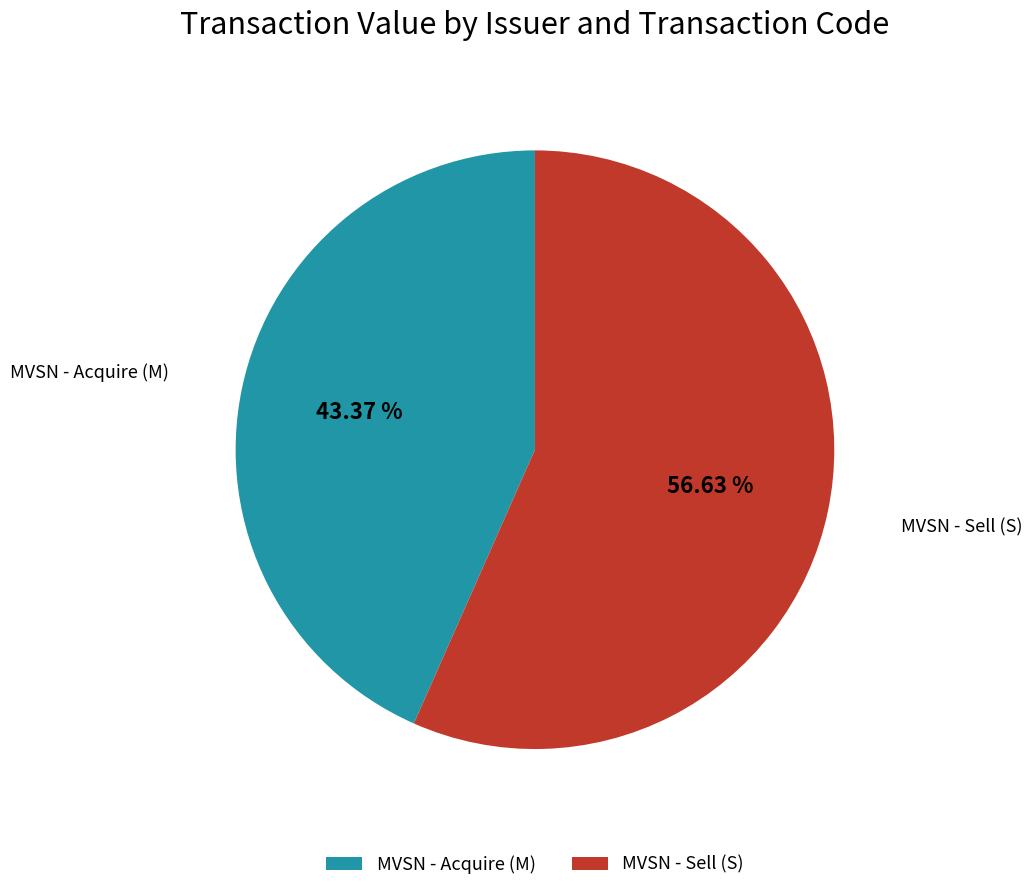

Do MVSN - Sell (S) and MVSN - Acquire (M) together represent more than half of the pie?

Yes